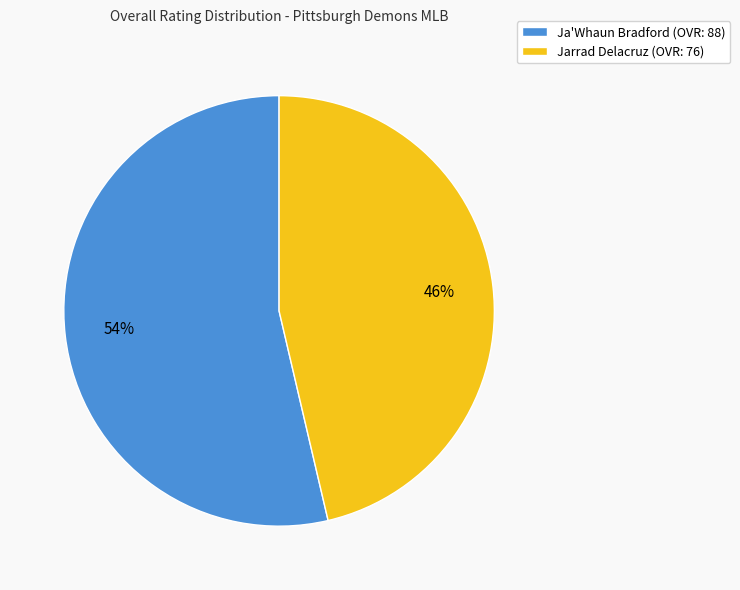

To the nearest percent, what is the average slice percentage?

50%